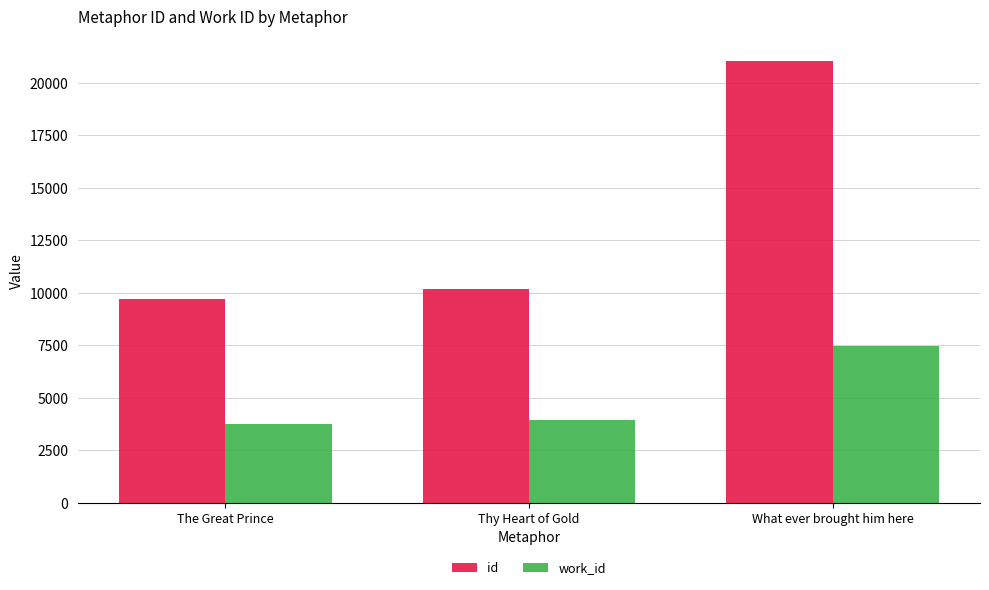

How many values in the work_id series are below 3935?

1